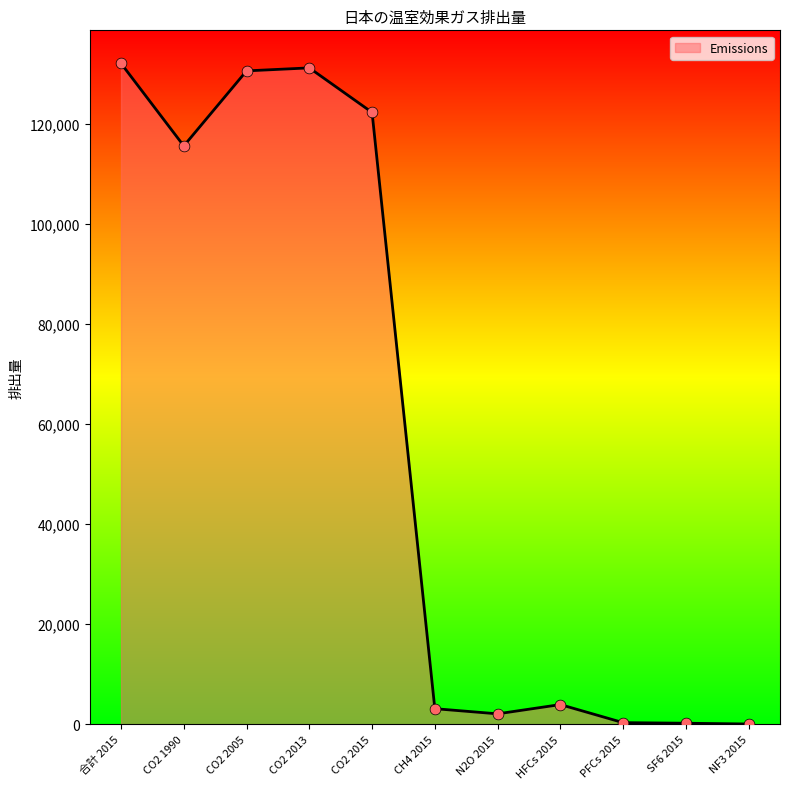

Between CO2 2013 and CO2 2015, which is larger?

CO2 2013